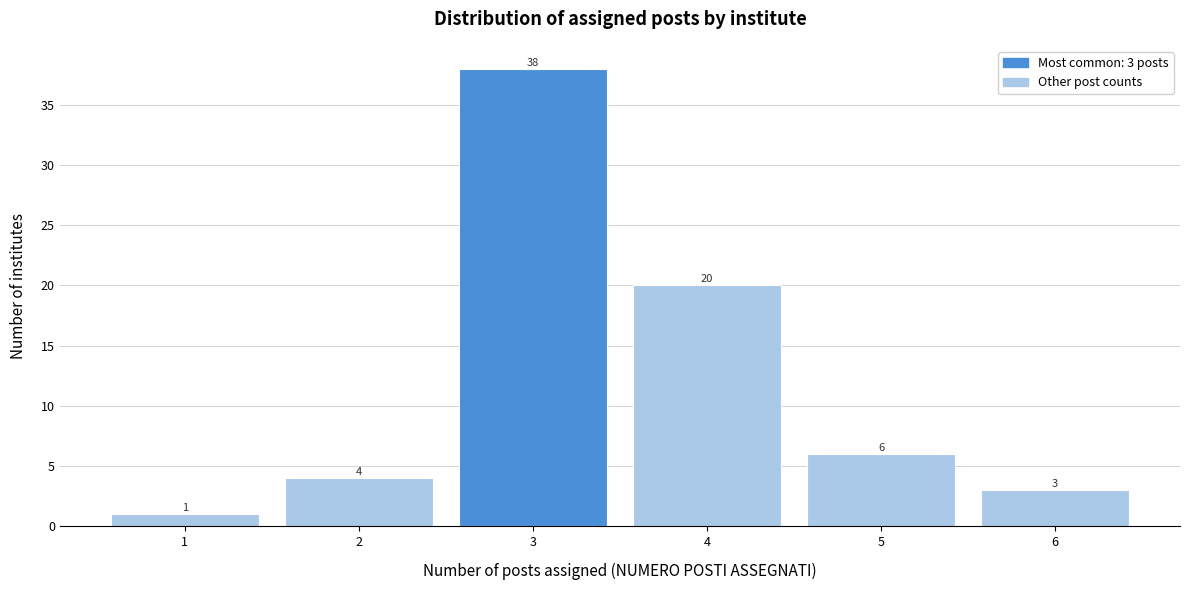

Reading left to right, what are all the values shown in this chart?

1	4	38	20	6	3